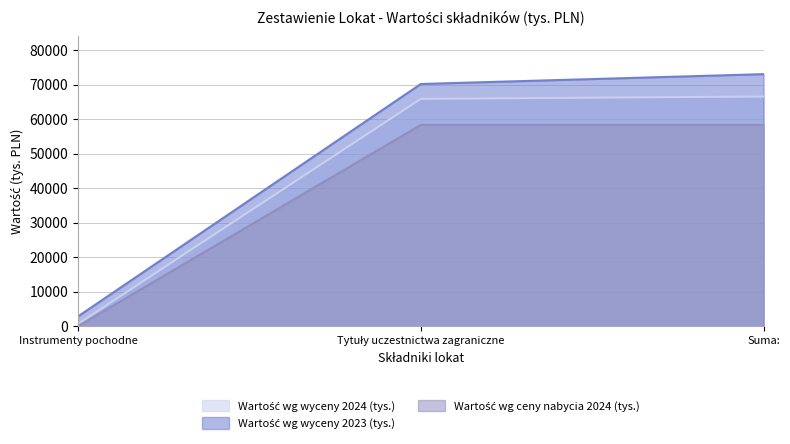

At how many categories does at least one series exceed 72654?

1